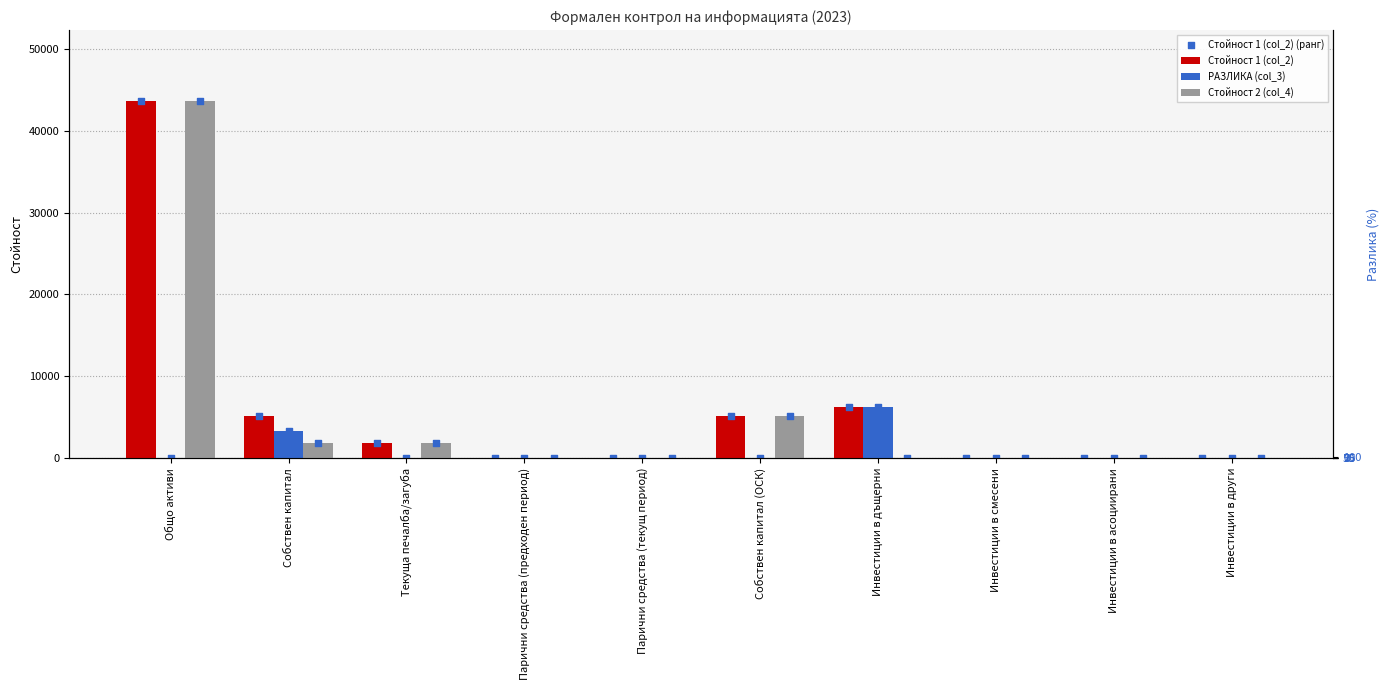

What are all the series names shown in the legend?

Стойност 1 (col_2), РАЗЛИКА (col_3), Стойност 2 (col_4), Стойност 1 (col_2) (ранг)